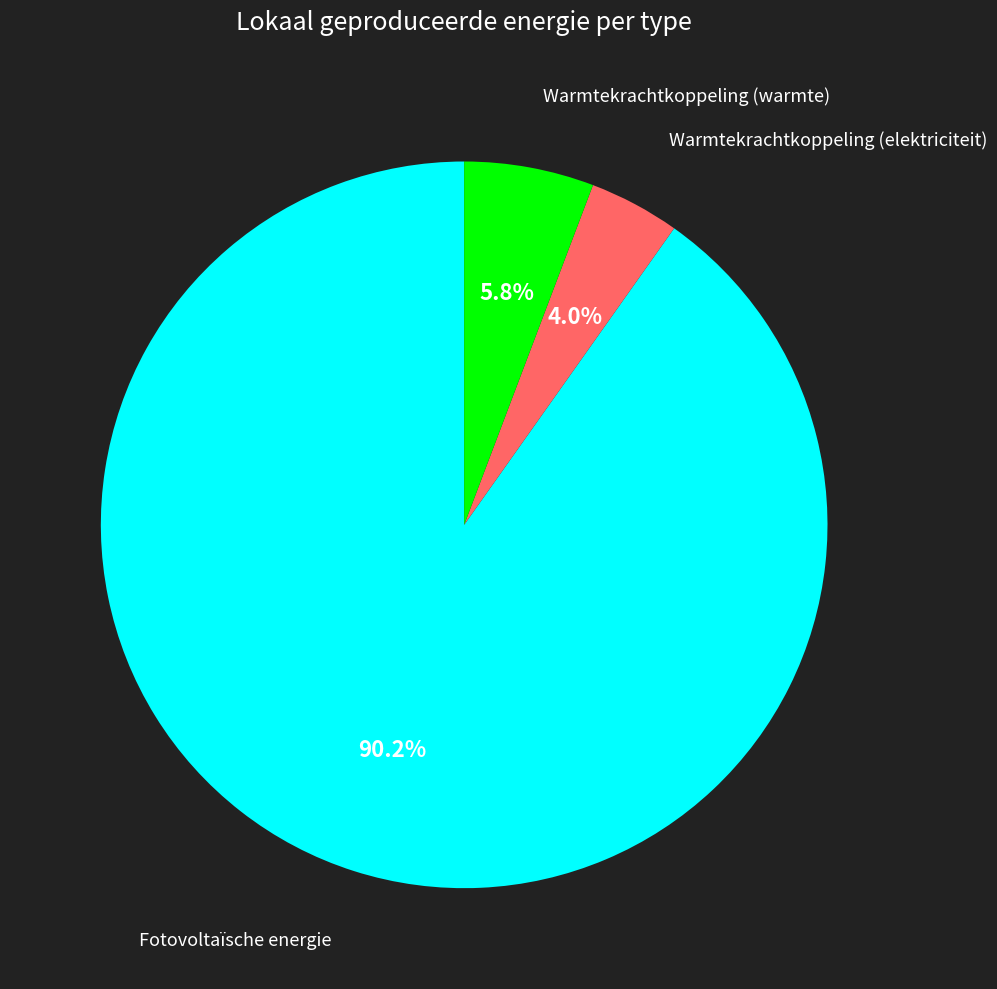

Does any single category account for the majority?

Yes